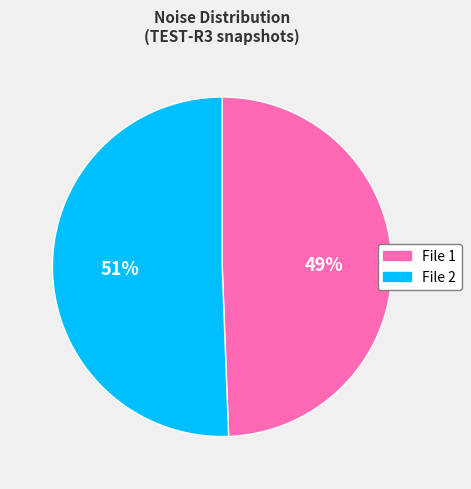

To the nearest percent, what is the average slice percentage?

50%